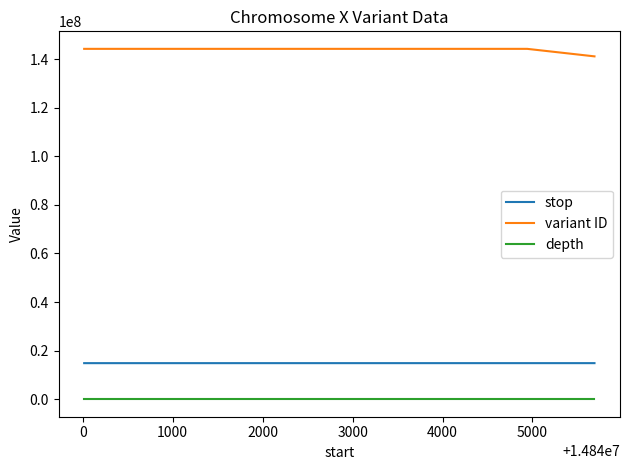

How many series are shown in this chart?

3